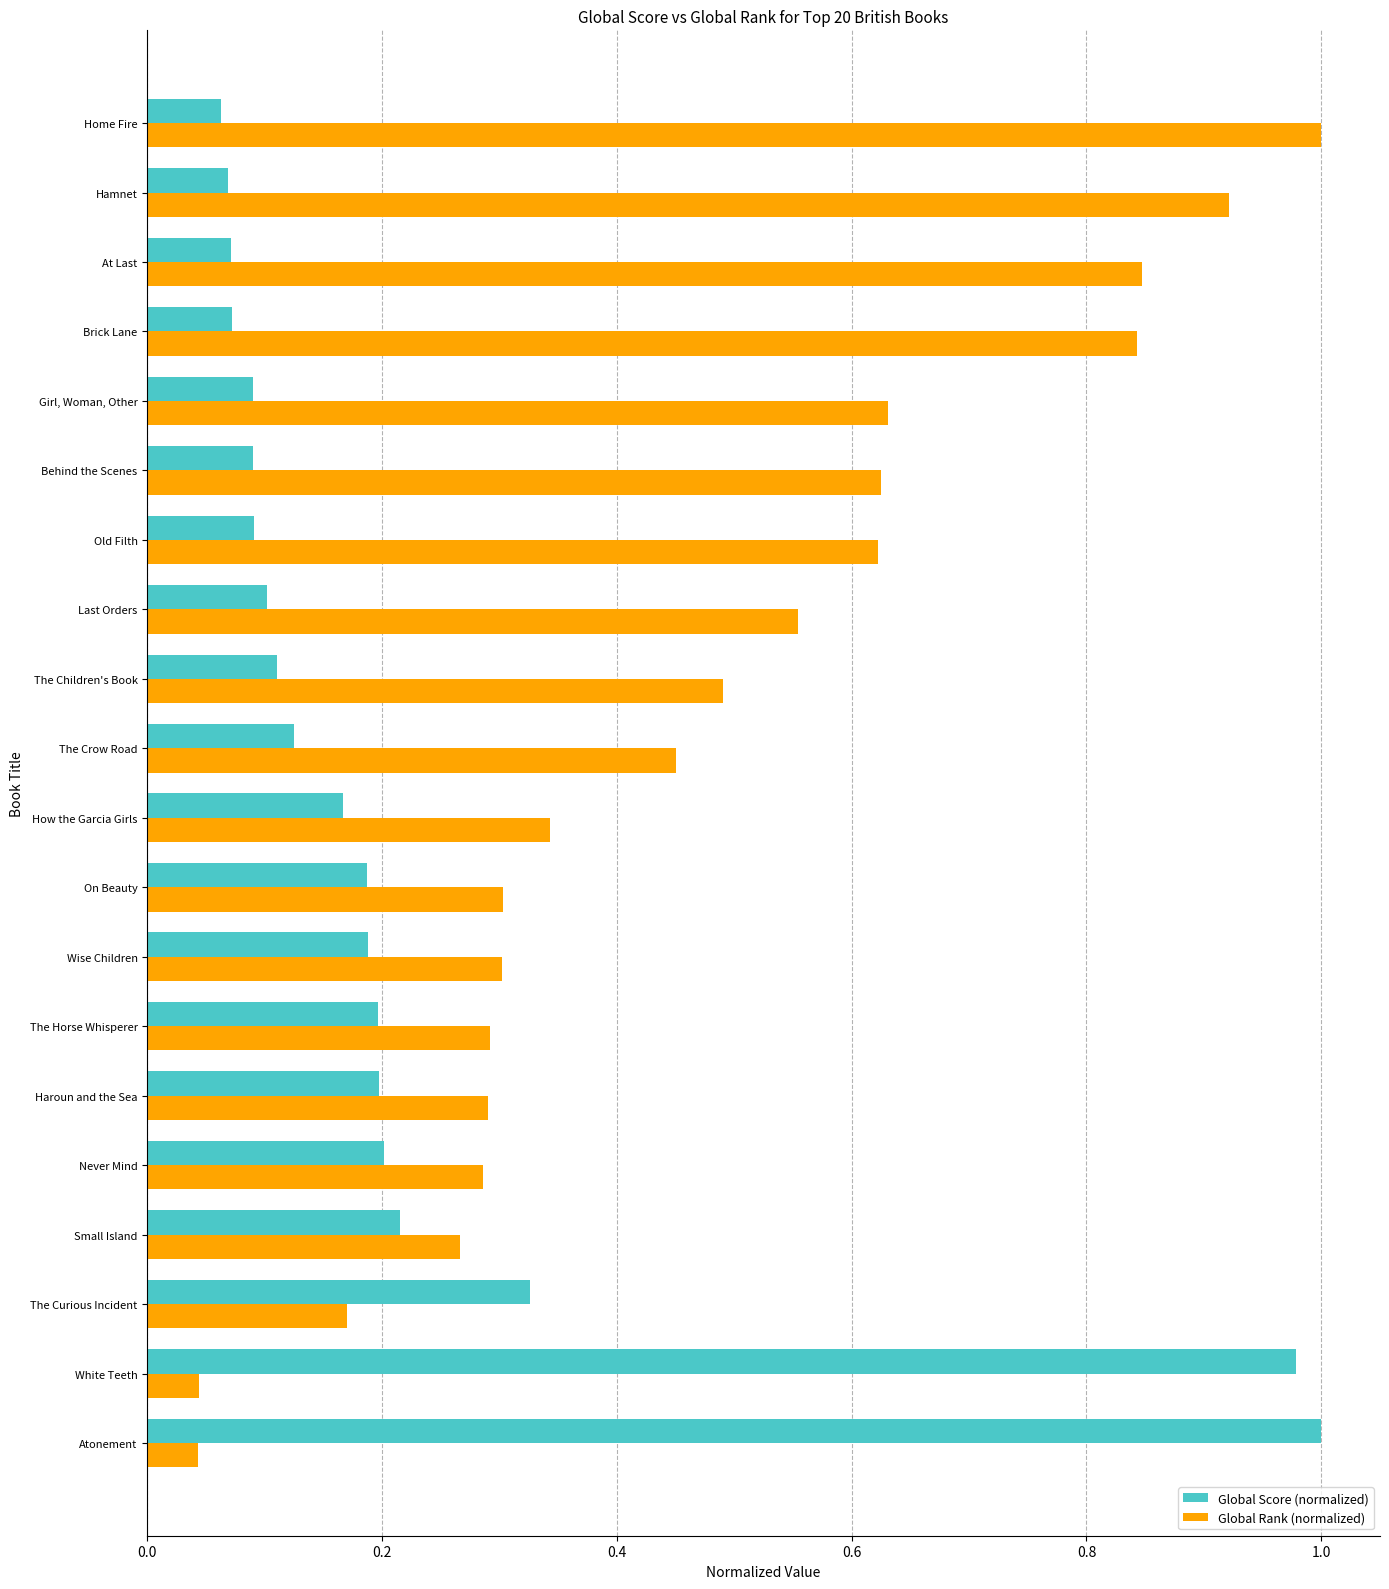

List the labels in order of Global Rank (normalized) value, smallest first.

Atonement, White Teeth, The Curious Incident, Small Island, Never Mind, Haroun and the Sea, The Horse Whisperer, Wise Children, On Beauty, How the Garcia Girls, The Crow Road, The Children's Book, Last Orders, Old Filth, Behind the Scenes, Girl, Woman, Other, Brick Lane, At Last, Hamnet, Home Fire